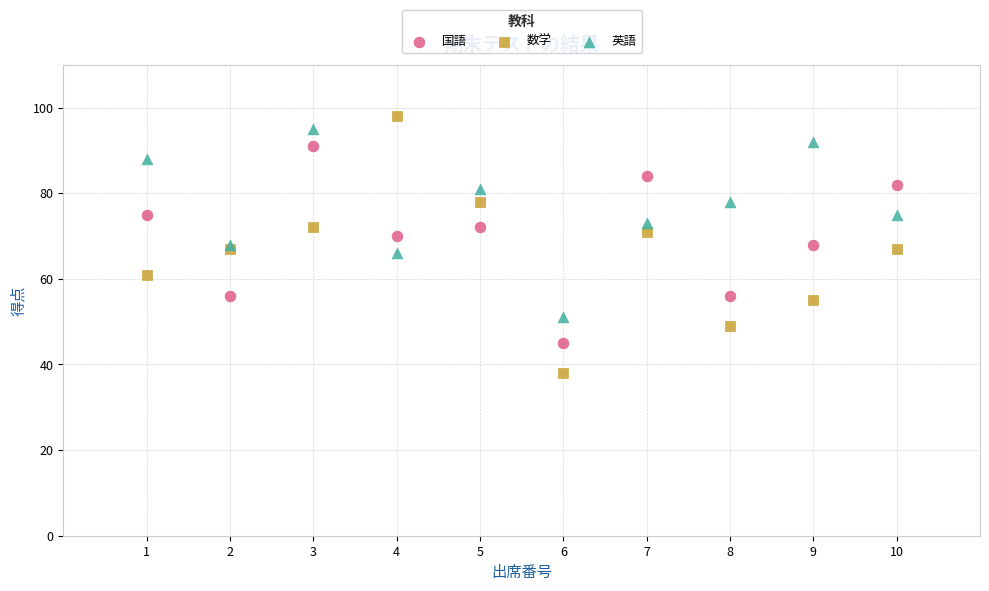

What is the X range (max minus min) for the scatter plot?

9